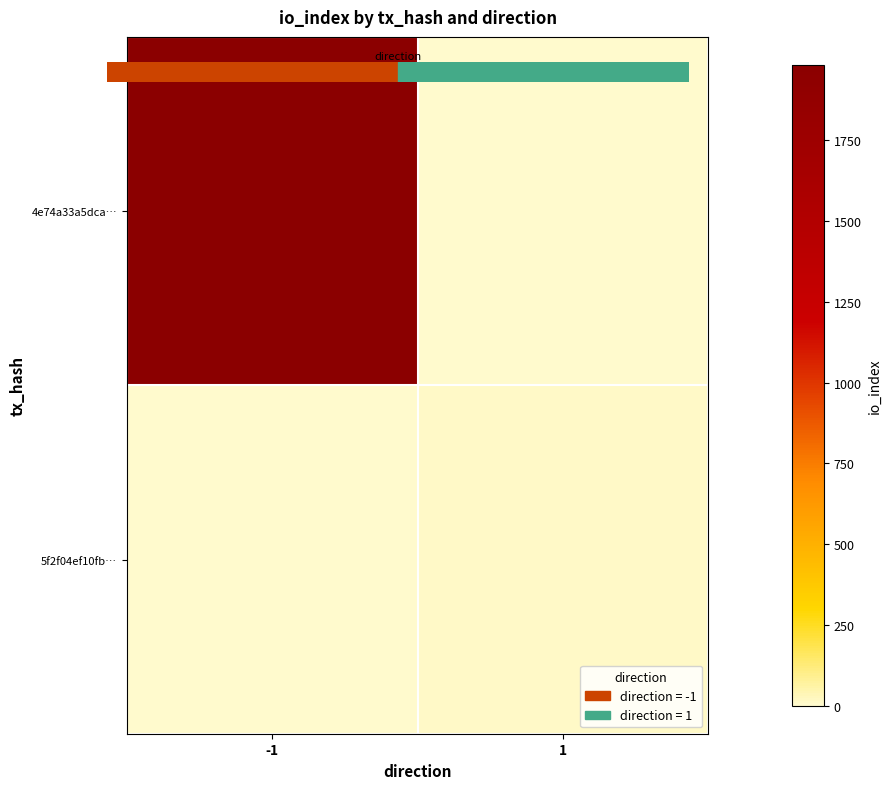

Reading left to right, extract all data points from this chart.

4e74a33a5dca…: -1=1983	1=0
5f2f04ef10fb…: -1=0	1=14